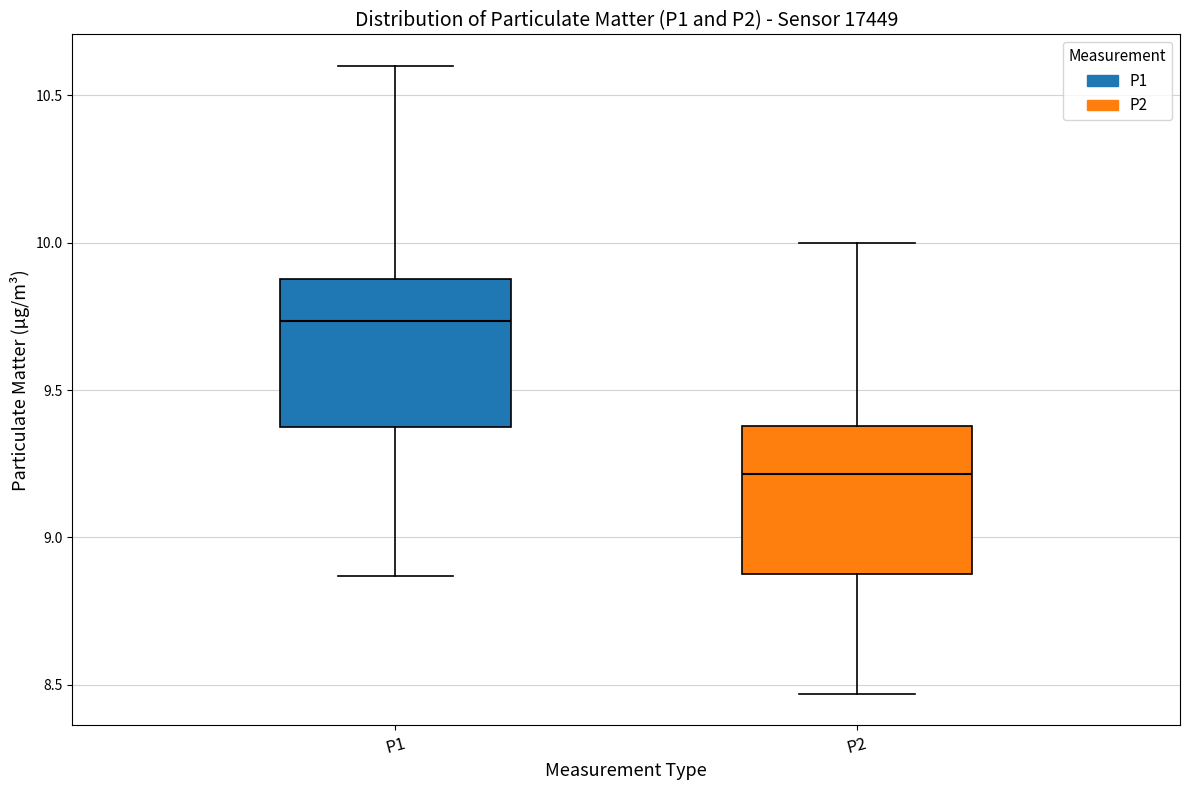

Reading left to right, read every box against the y-axis: the position of its median line, the range the box covers, and the ends of its whiskers. The values are not printed on the chart, so give them approximately, as read against the axis.

P1: median 9.75, box 9.40 to 9.90, whiskers 8.85 to 10.60
P2: median 9.20, box 8.90 to 9.40, whiskers 8.45 to 10.00